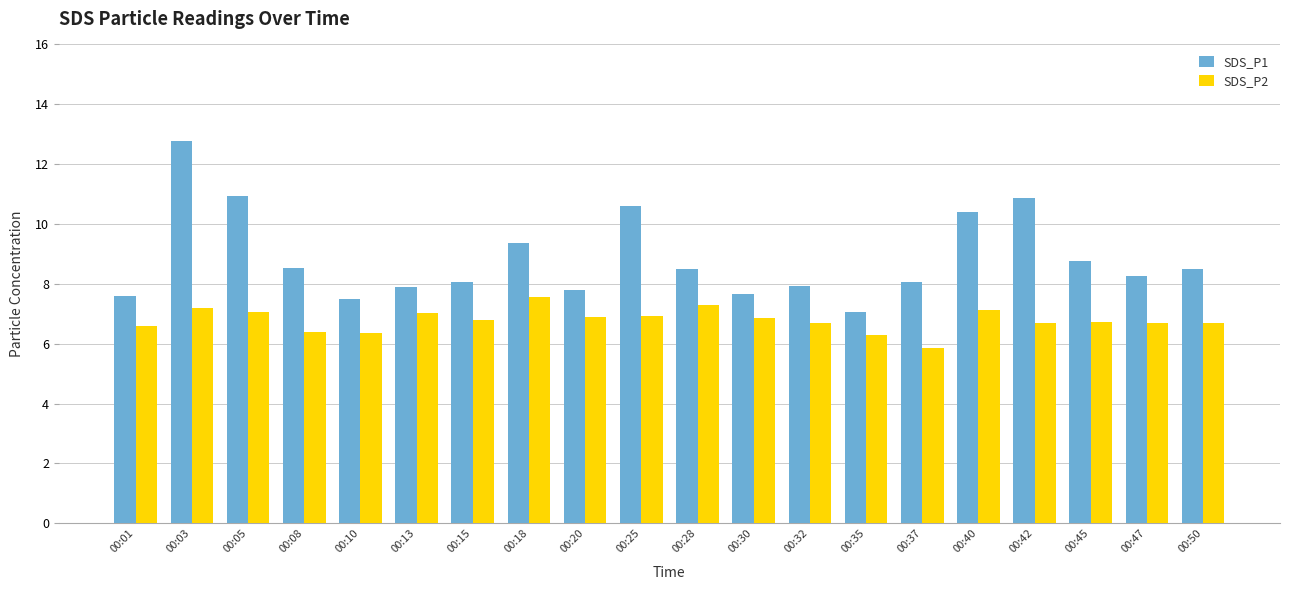

At 00:20, list the series in order from largest to smallest.

SDS_P1, SDS_P2